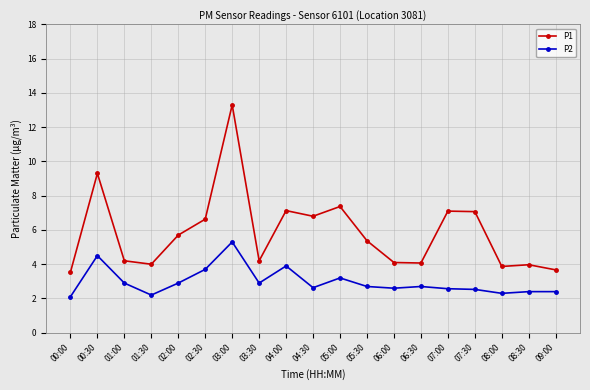

How many lines are shown in the chart?

2